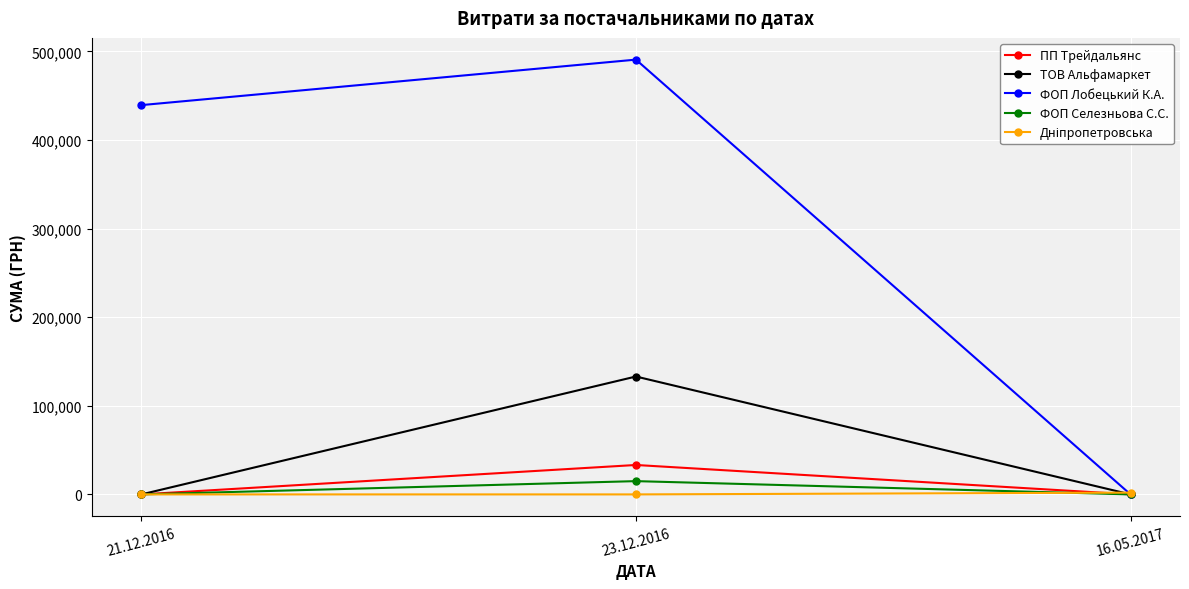

What is the total value across all series at 23.12.2016?

671948.8